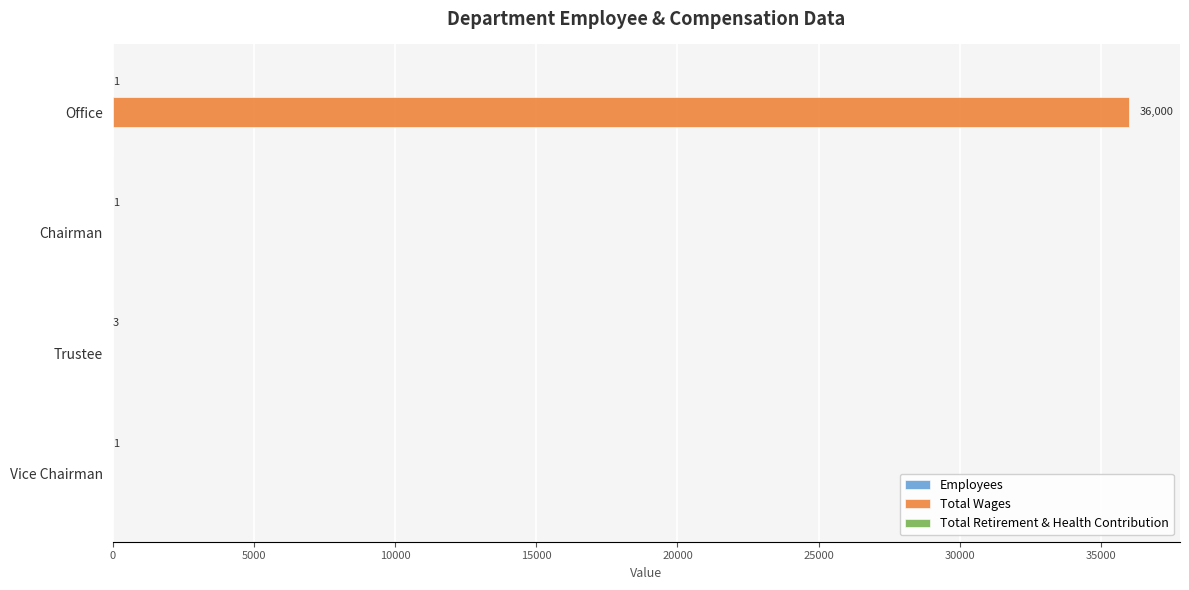

Is it true that Total Wages equals 0 at Chairman?

True